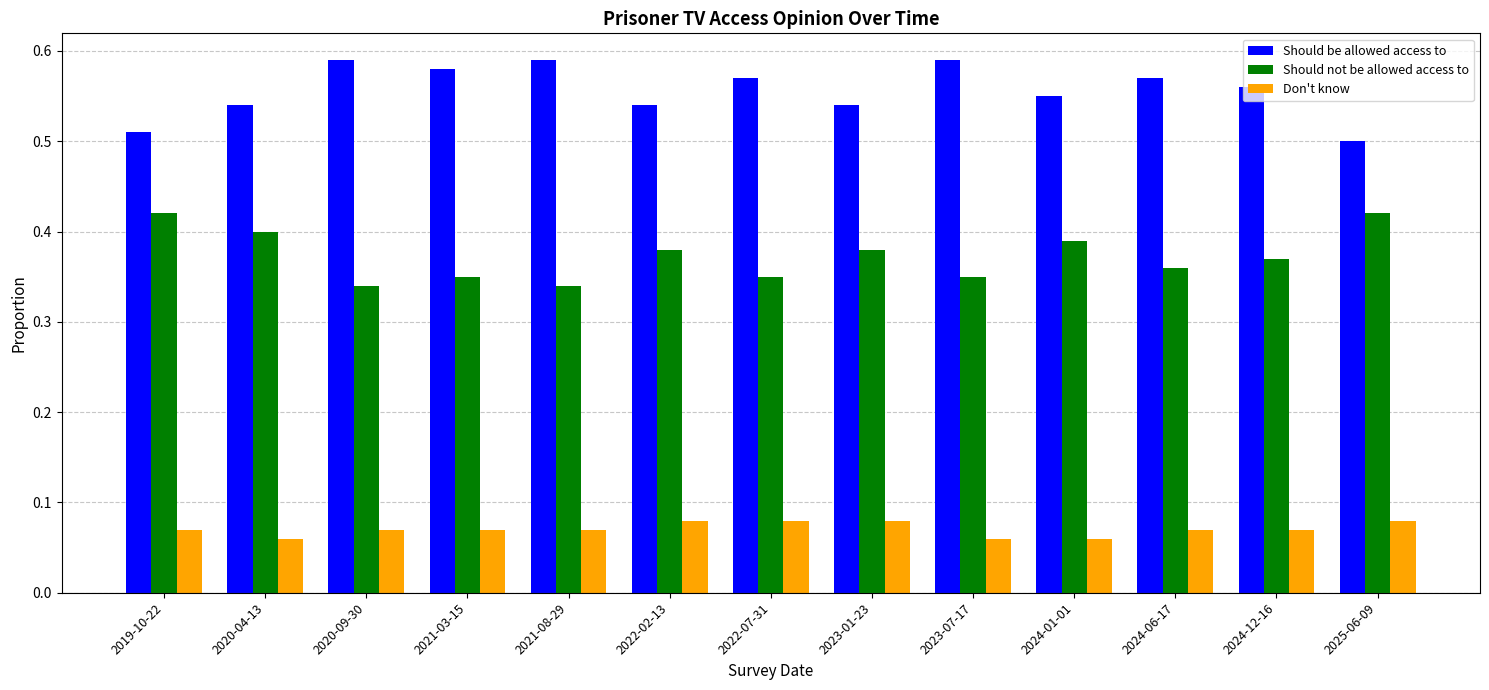

True or false: Should be allowed access to has a value of 0.3 at 2024-12-16.

False